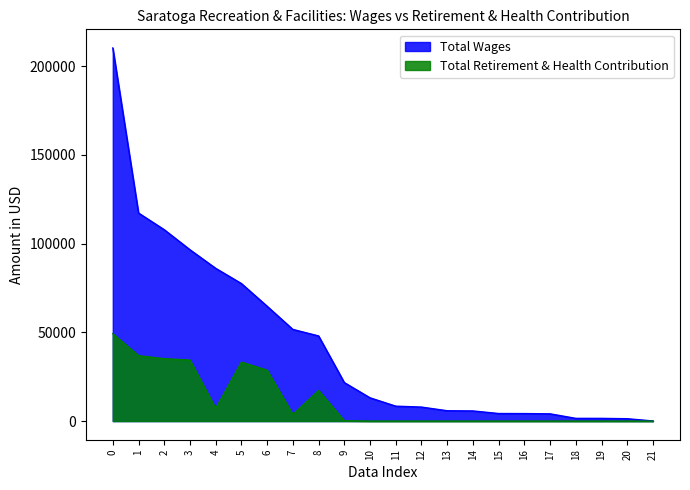

Where does the Total Wages series first go above 13099?

0